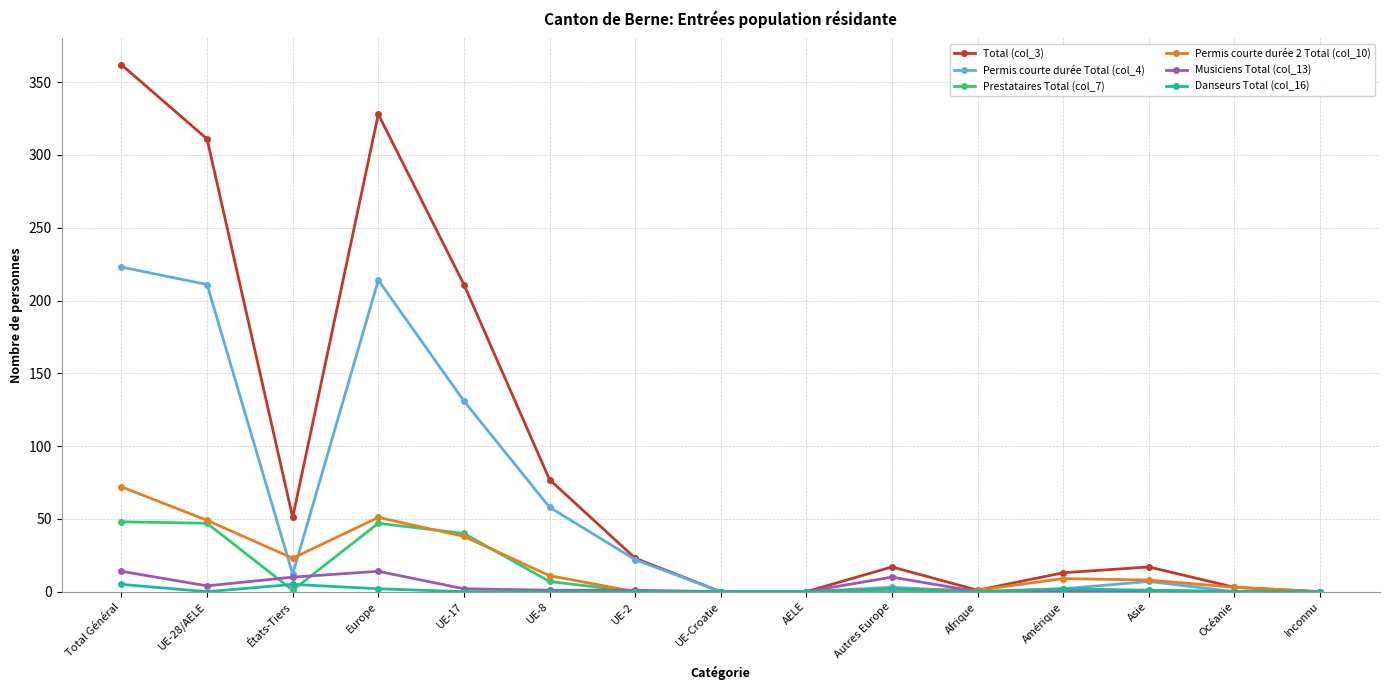

At which label does Permis courte durée 2 Total (col_10) reach its peak?

Total Général